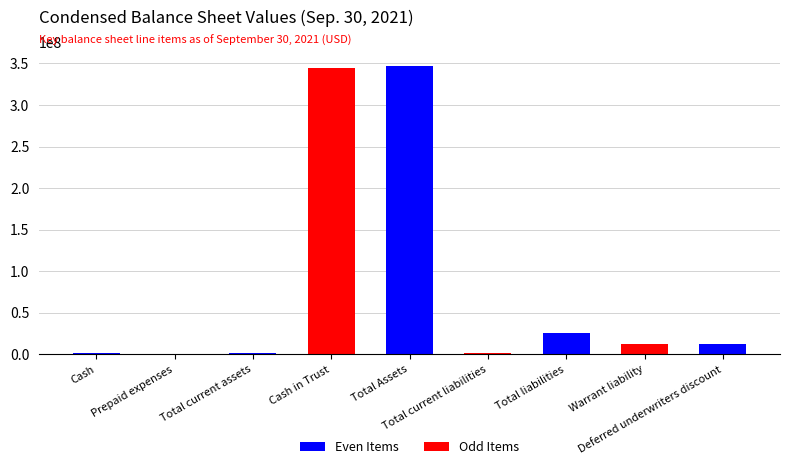

What position from the right is Cash?

9